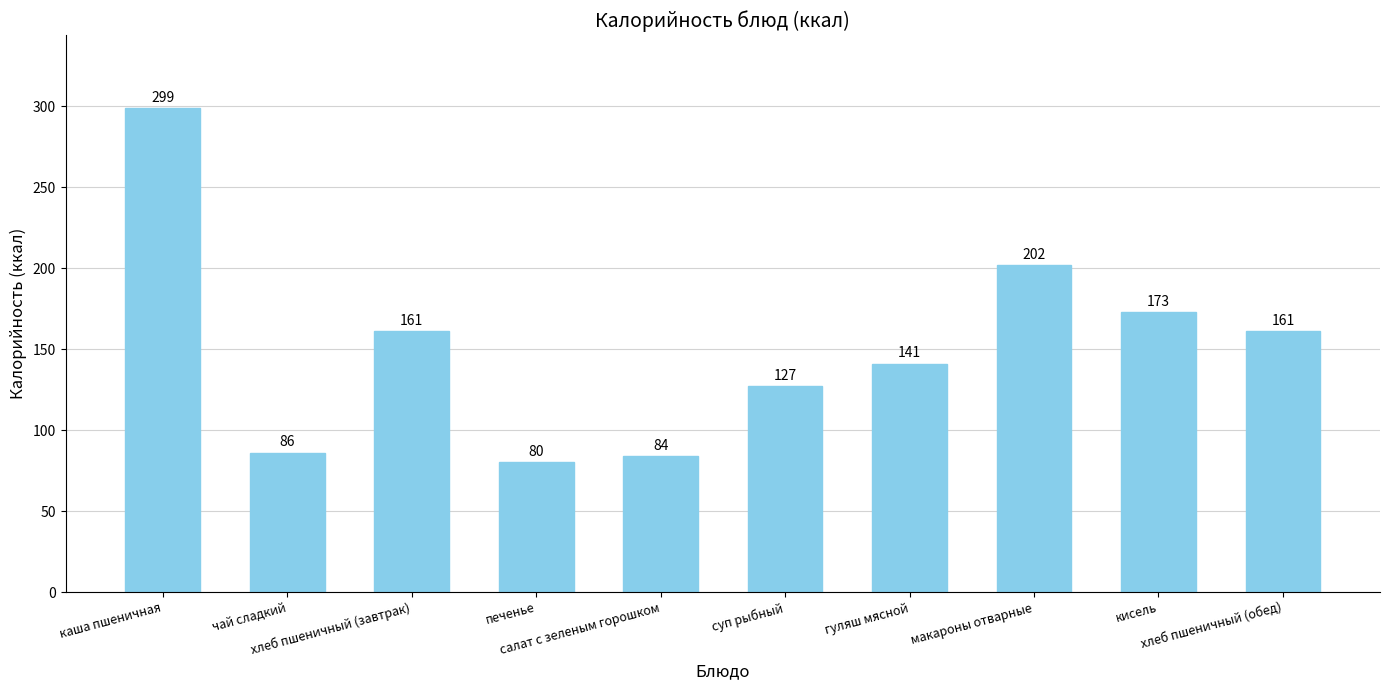

What is the sum of all values?

1514